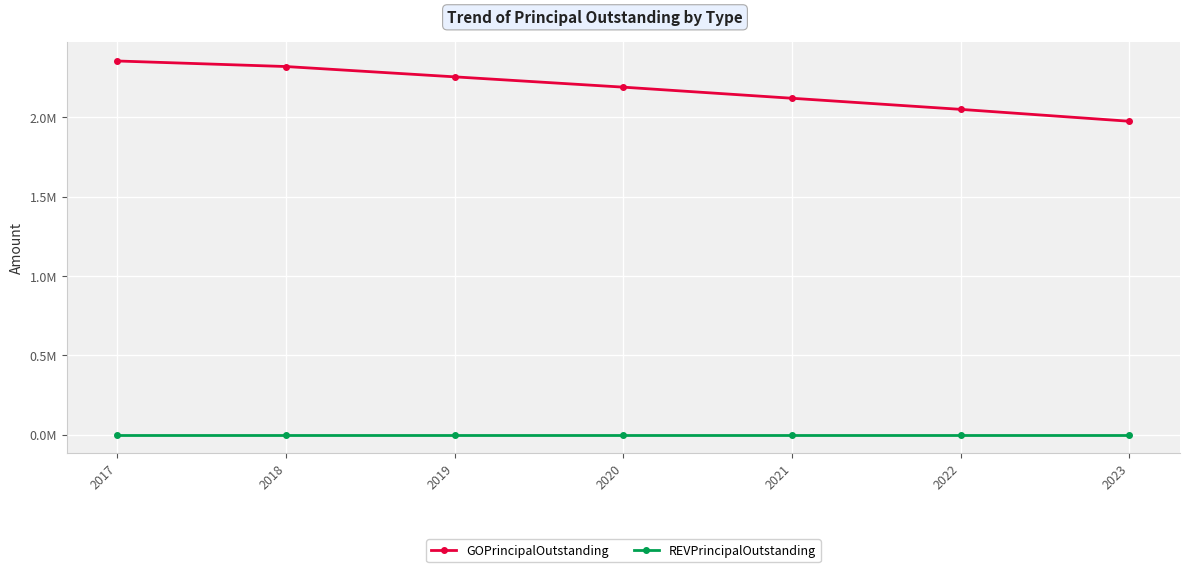

List the series in order of their peak value, lowest first.

REVPrincipalOutstanding, GOPrincipalOutstanding